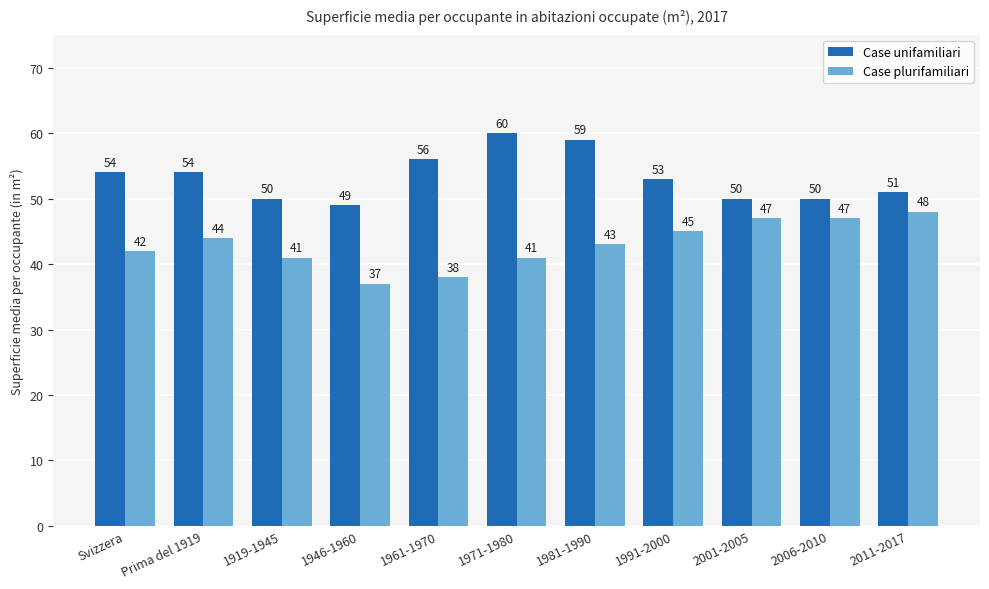

Reading left to right, what are all the values shown in this chart?

Case unifamiliari: 54	54	50	49	56	60	59	53	50	50	51
Case plurifamiliari: 42	44	41	37	38	41	43	45	47	47	48